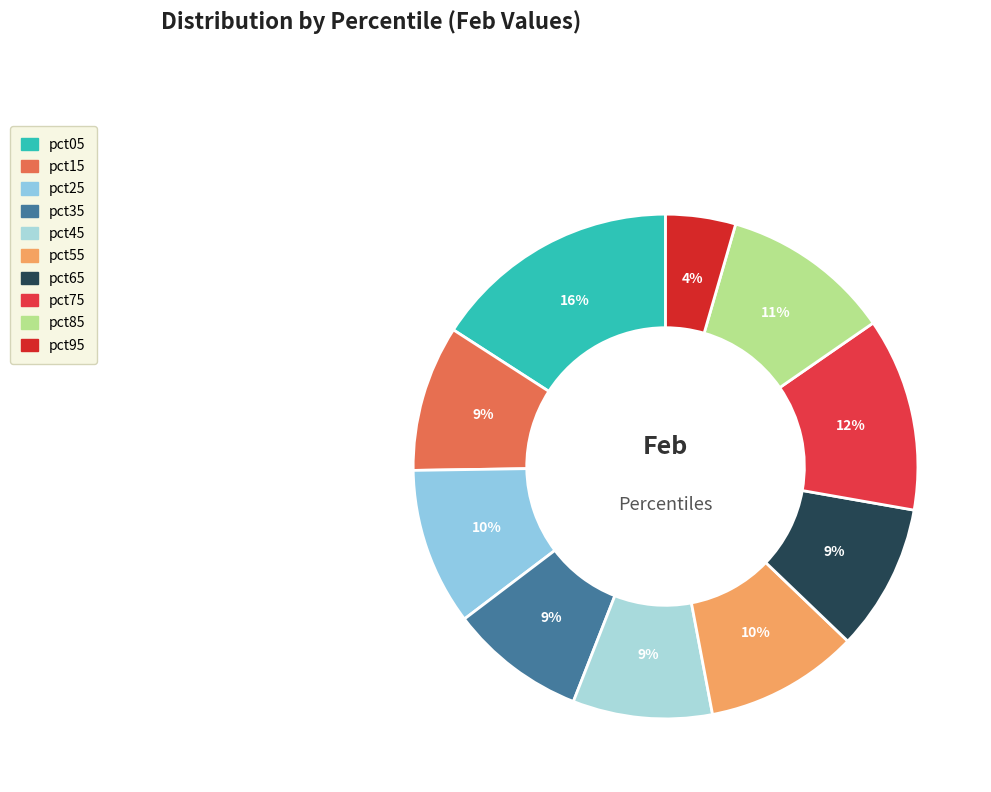

Combined, do pct25 and pct15 account for over 50%?

No